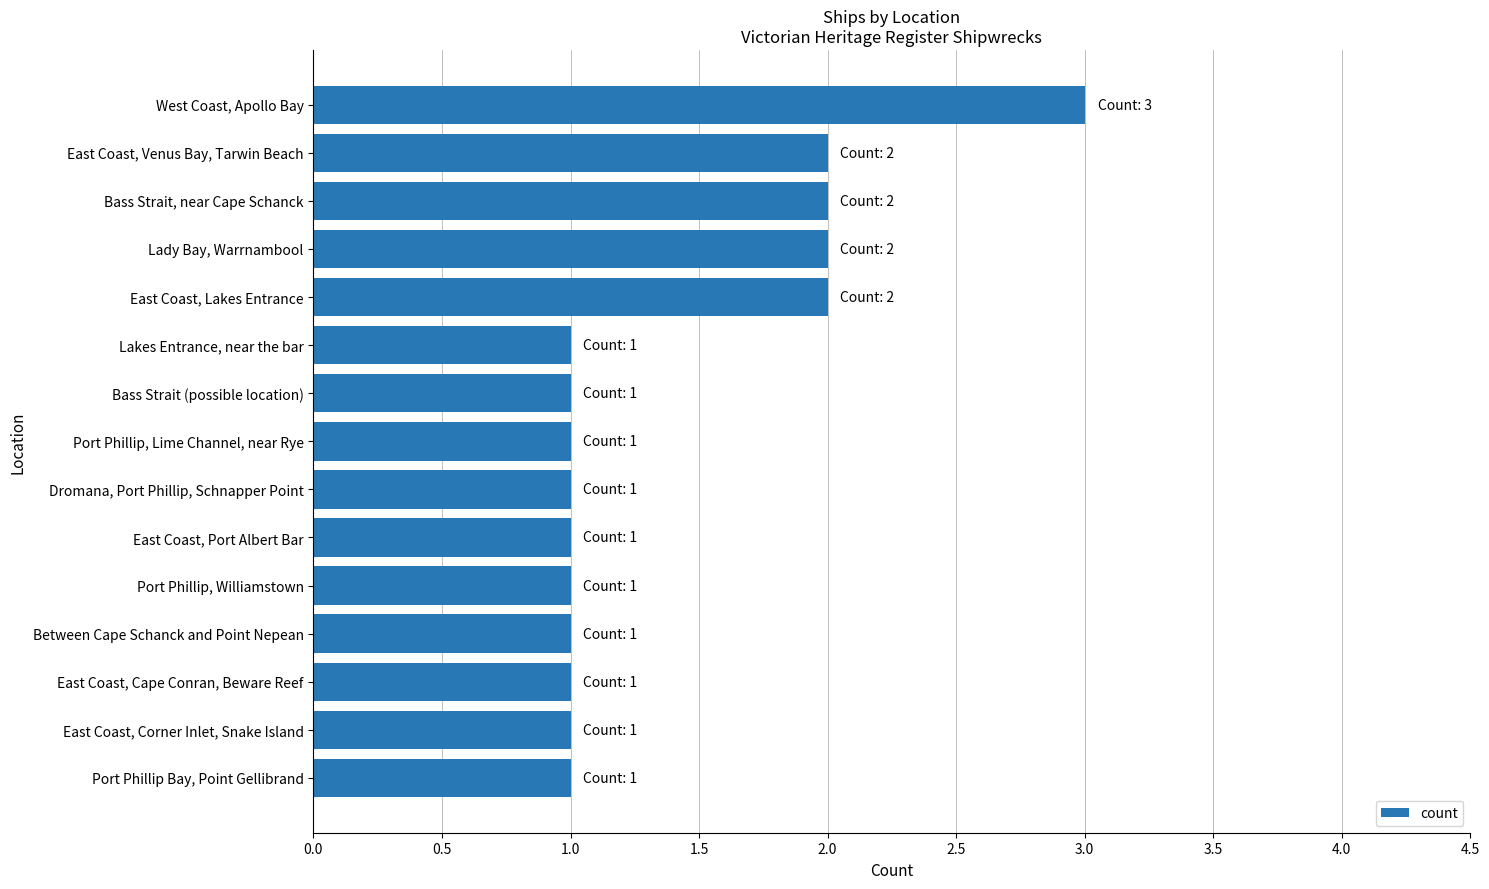

What is the label of the 6th bar from the top?

Lakes Entrance, near the bar